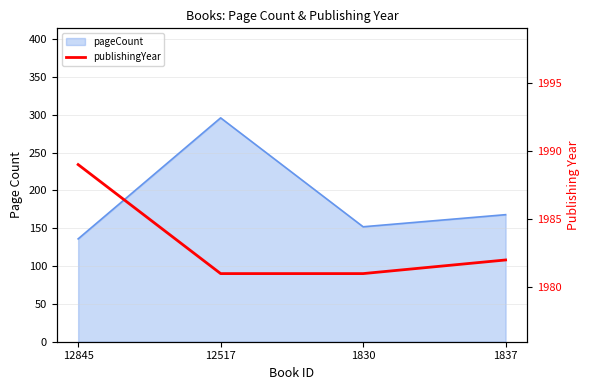

Is it true that the value at 12845 is 1348?

False